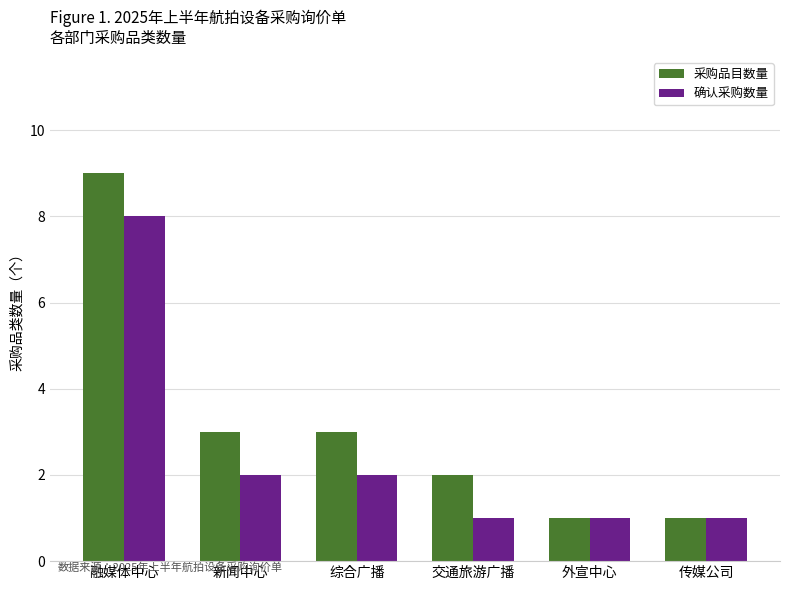

Count the 采购品目数量 values in the range 1 to 3.

5